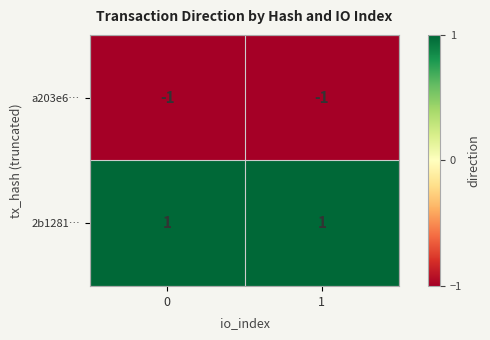

The value of a203e6… at 1 is -1. True or false?

True